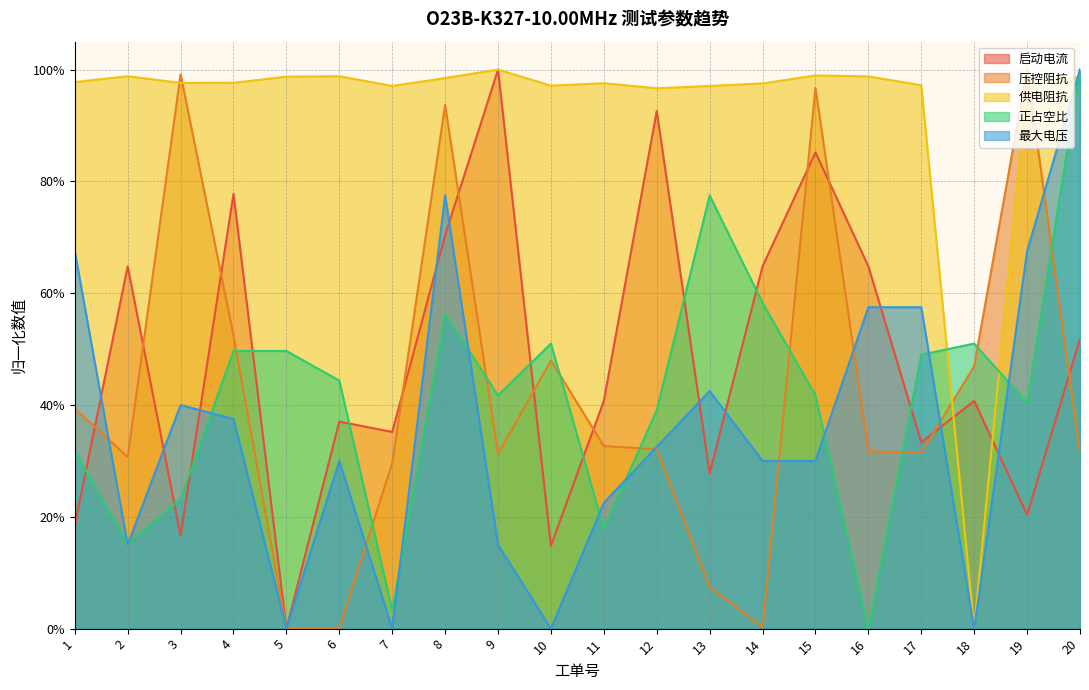

What is the difference between the maximum and minimum values in the 正占空比 series?

1.0